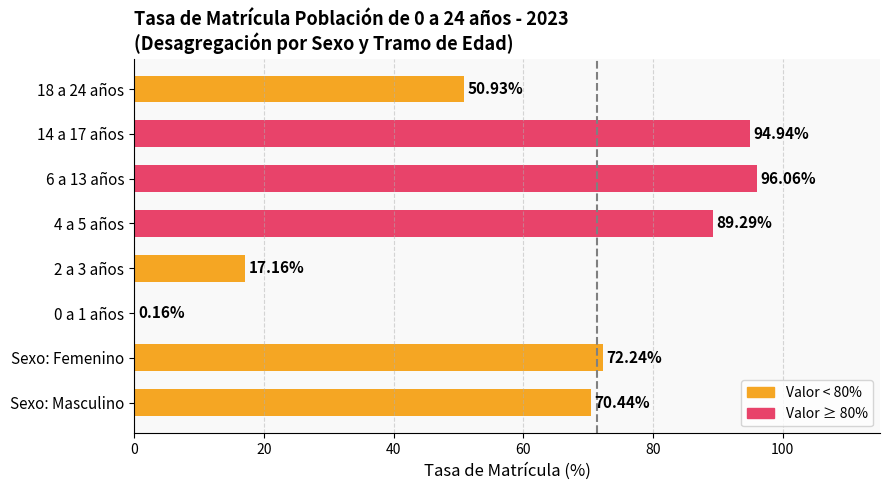

How many distinct data groups are displayed?

1